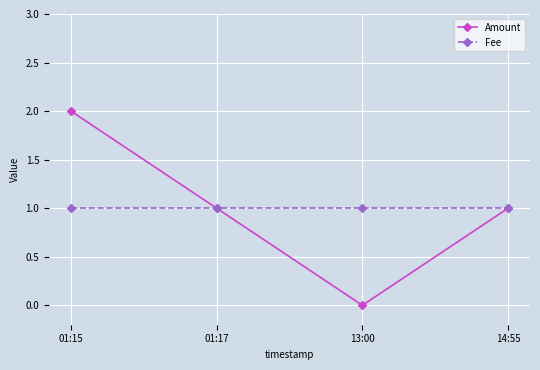

True or false: Amount has a value of 2 at 01:15.

True